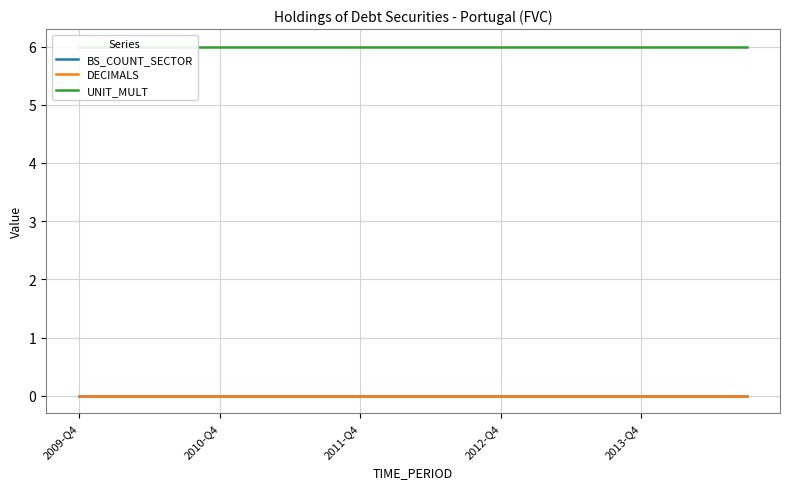

At which label is BS_COUNT_SECTOR closest to 0?

2009-Q4